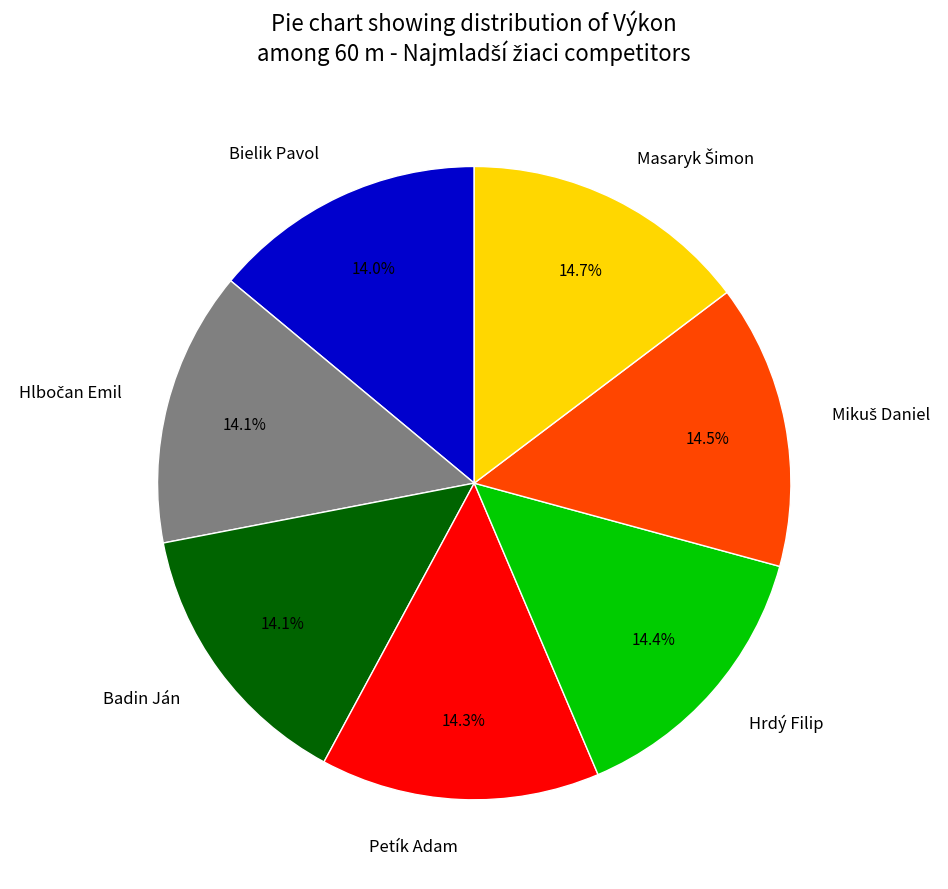

Do Badin Ján and Petík Adam together represent more than half of the pie?

No